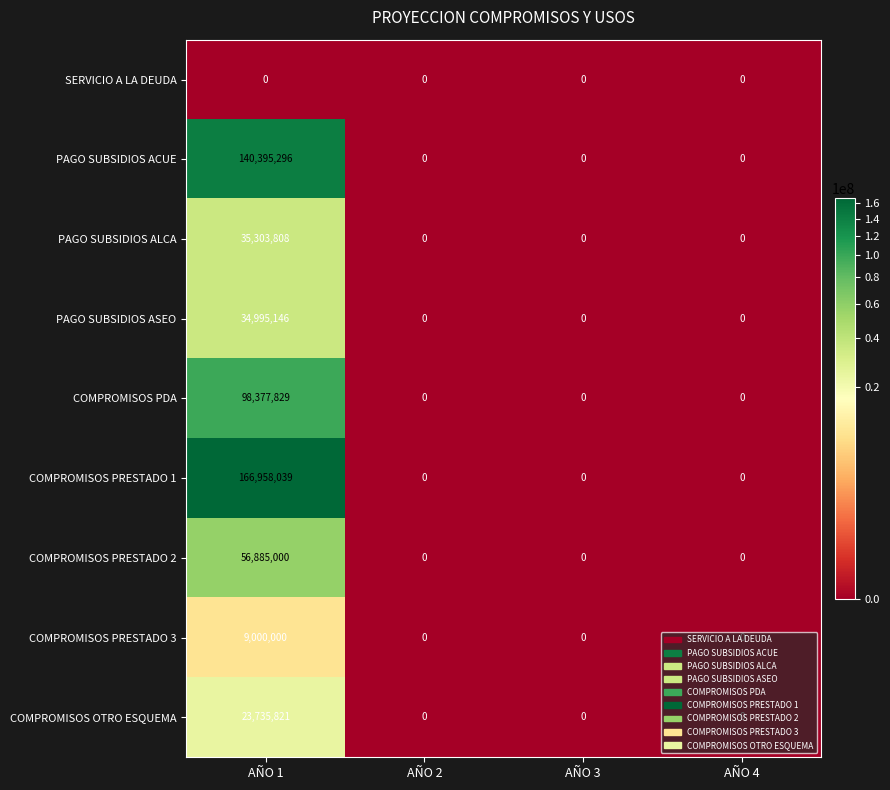

Is it true that SERVICIO A LA DEUDA equals 0 at AÑO 3?

True